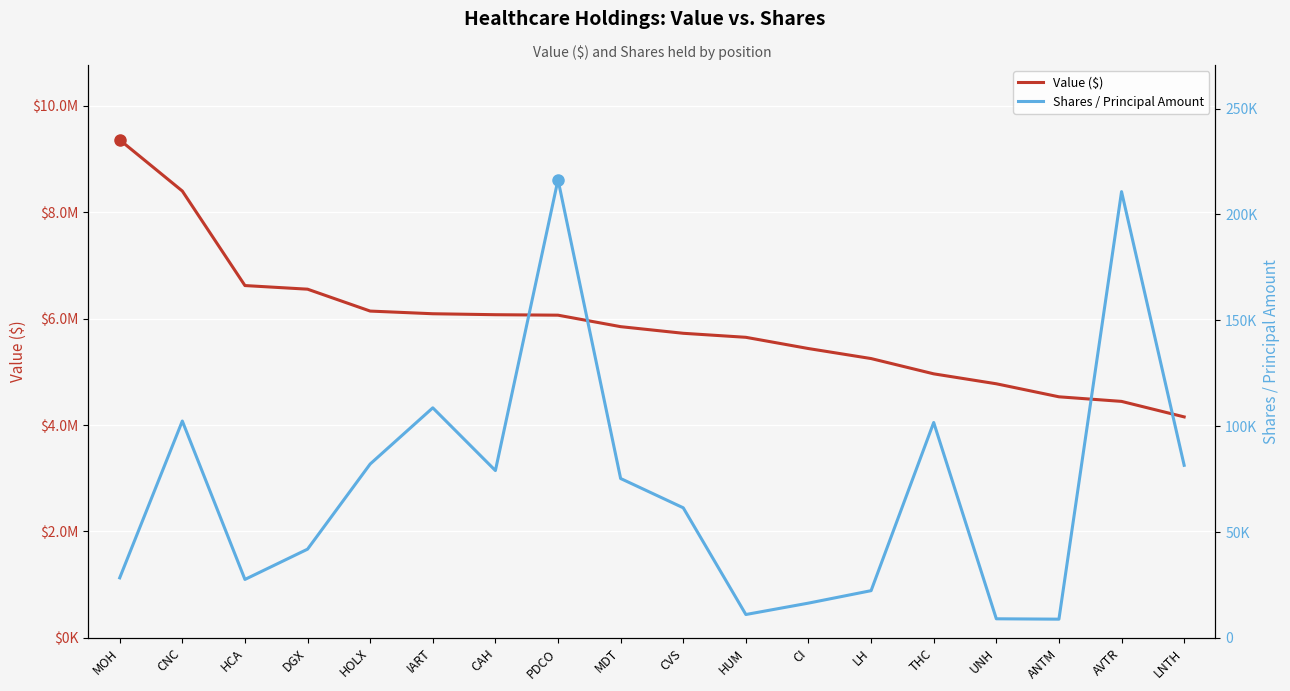

What is the difference between the second highest and minimum values in the Value ($) series?

4245530